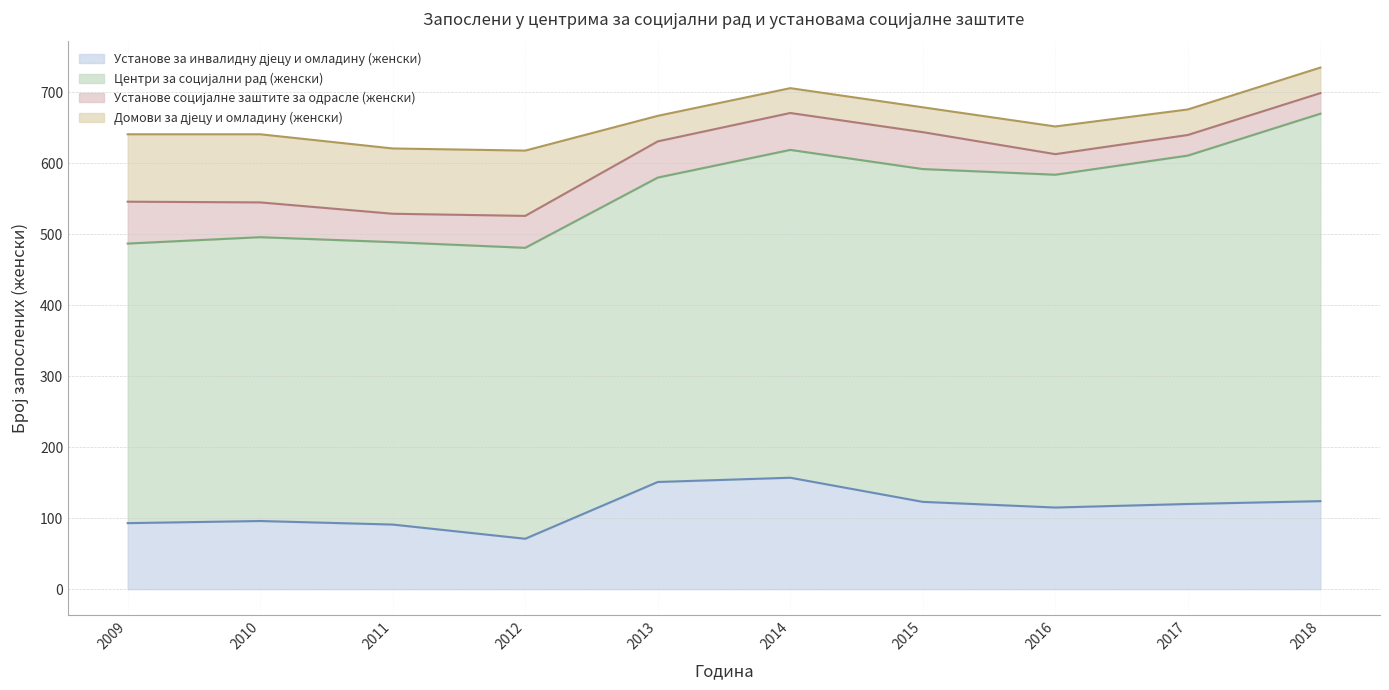

At which label does Установе за инвалидну дјецу и омладину (женски) first exceed 120?

2013